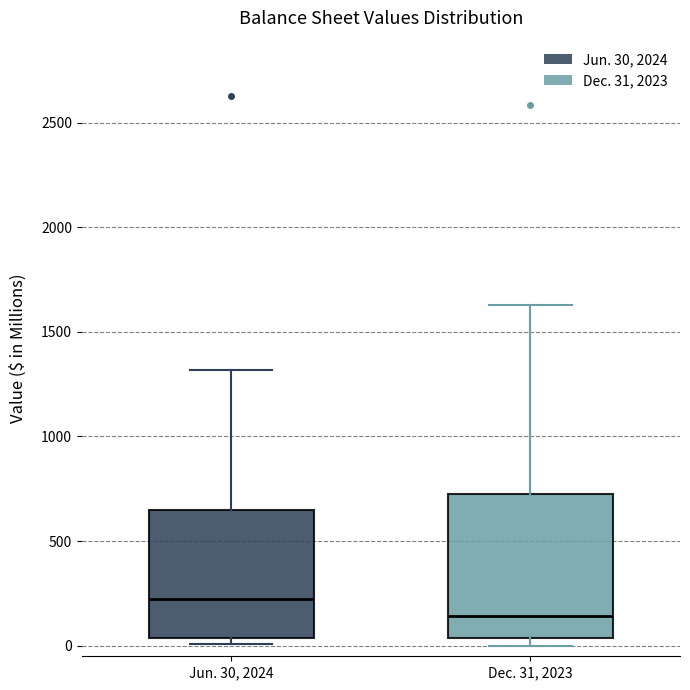

Comparing the boxes themselves (not the whiskers), which one is the tallest?

Dec. 31, 2023